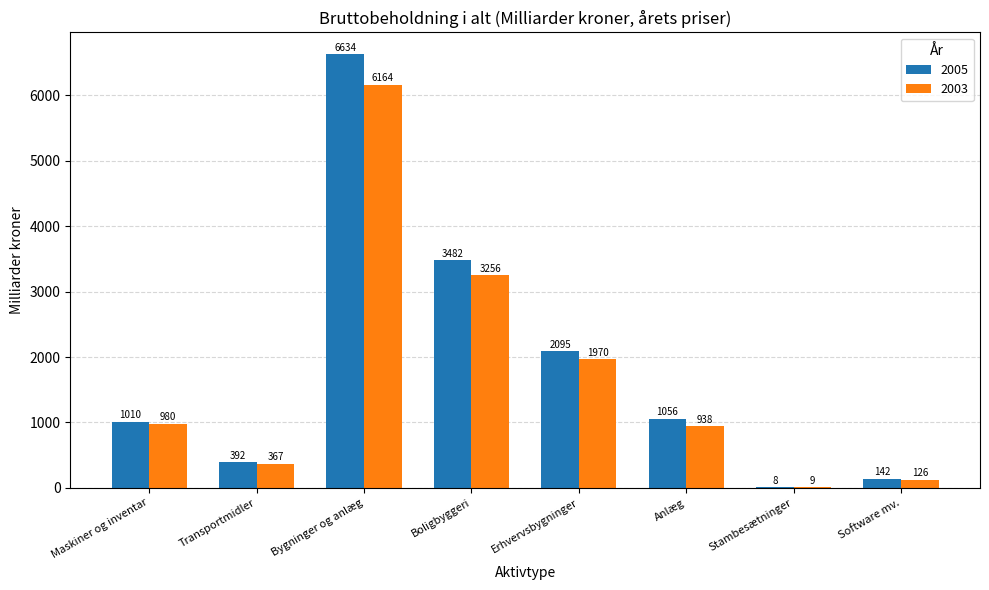

Between Maskiner og inventar and Bygninger og anlæg, which series saw the biggest shift?

2005